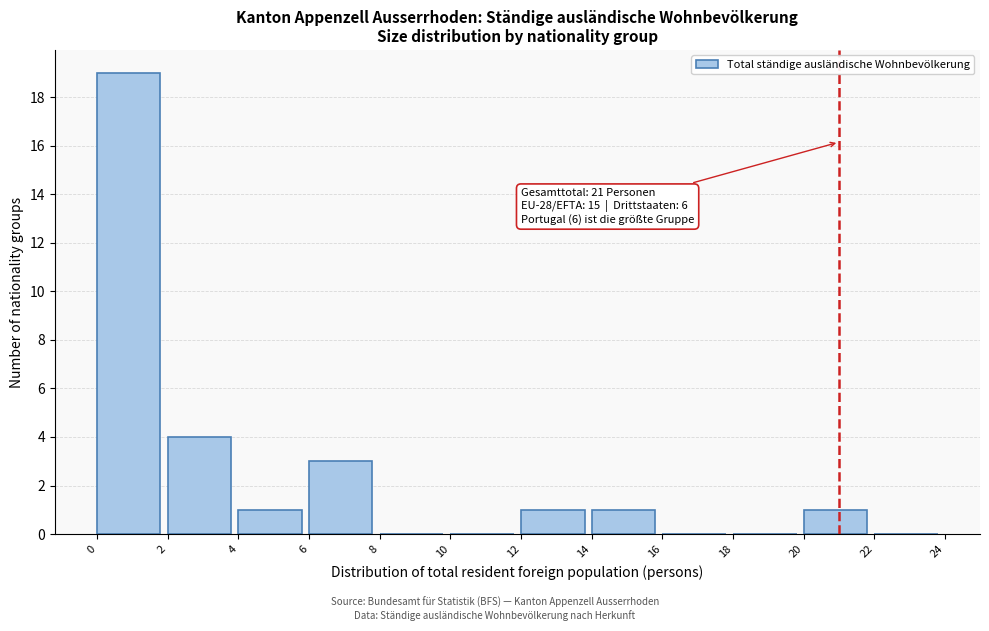

Which range on the x-axis has the tallest bar?

0 to 2